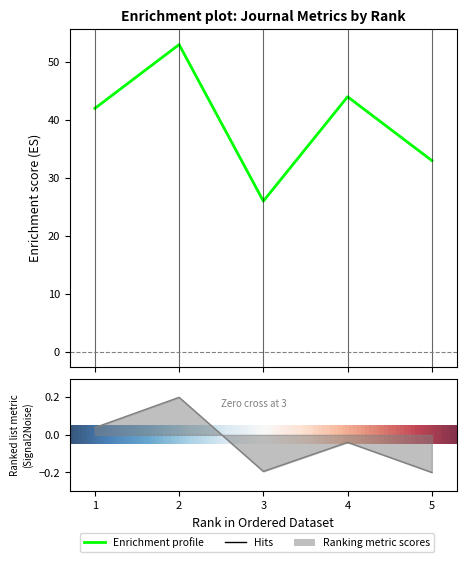

The H index series shows 24.8 at 2. True or false?

False